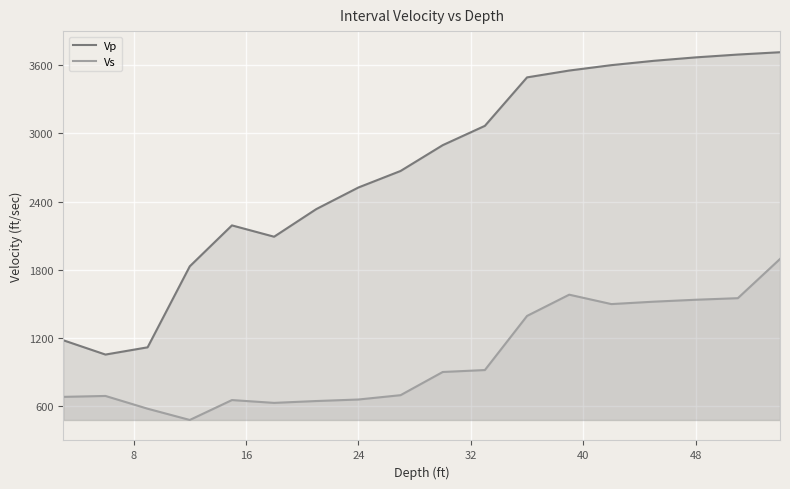

Reading right to left, transcribe all the data shown in this chart.

Vp: 3714.3	3693.8	3669.0	3638.5	3600.7	3553.2	3493.1	3066.8	2897.0	2670.0	2524.8	2334.6	2091.8	2191.4	1831.4	1119.1	1055.4	1181.2
Vs: 1896.0	1551.3	1537.5	1520.4	1499.3	1582.1	1395.2	919.3	902.2	698.2	660.1	646.7	630.5	655.2	480.2	579.2	691.4	683.4